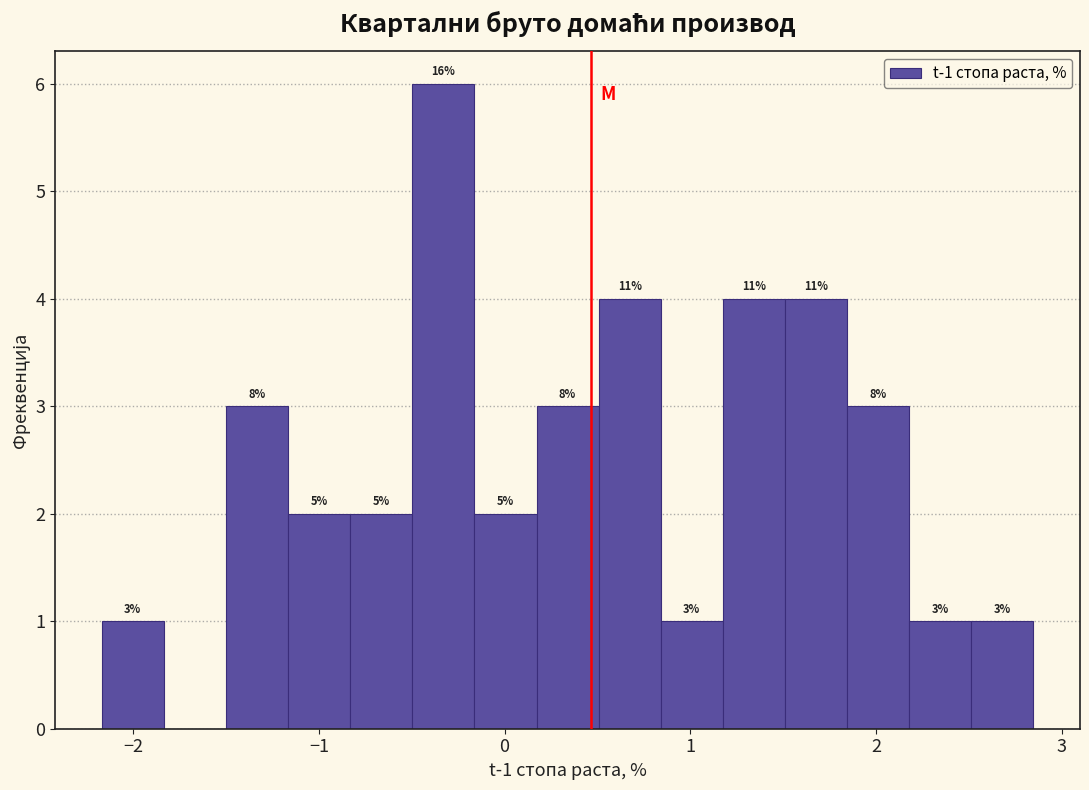

Read against the x-axis, roughly where is the centre of the tallest bar?

-0.3